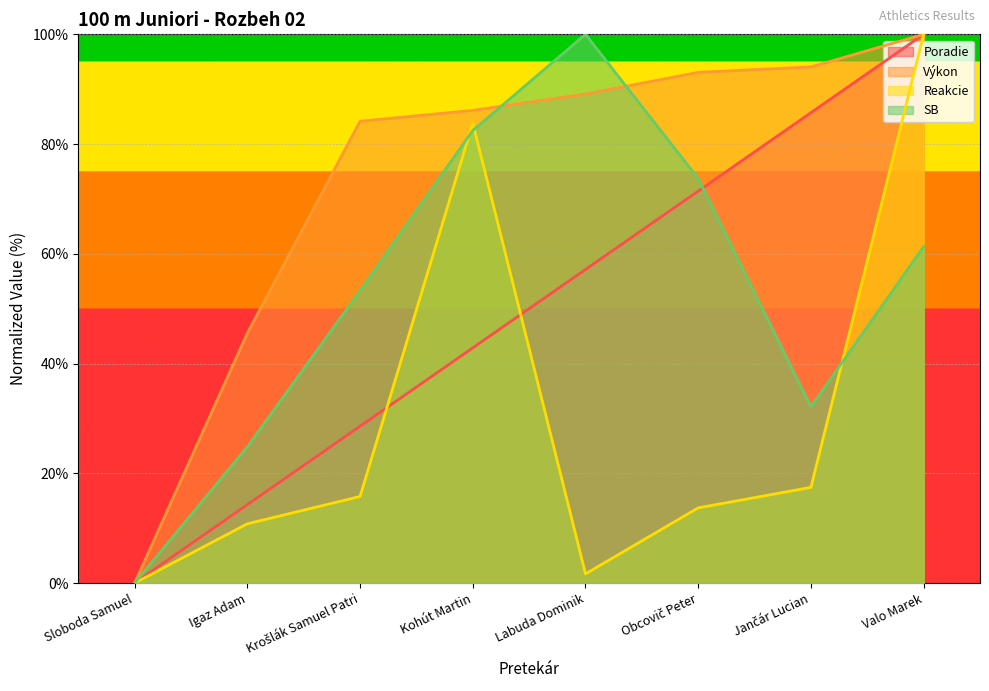

How many lines are shown in the chart?

4